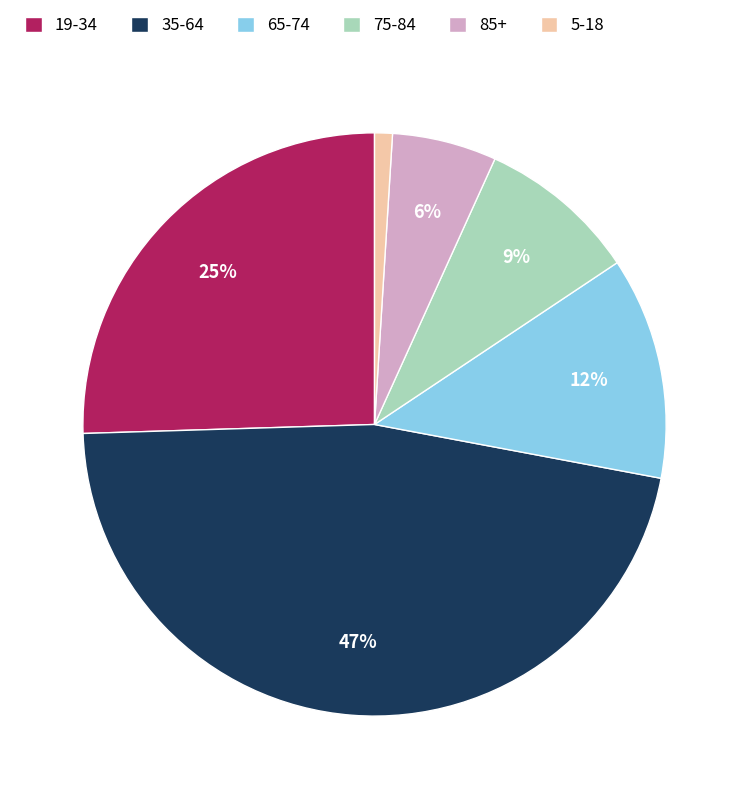

To the nearest percent, what is the difference between the largest and smallest slice percentages?

46%